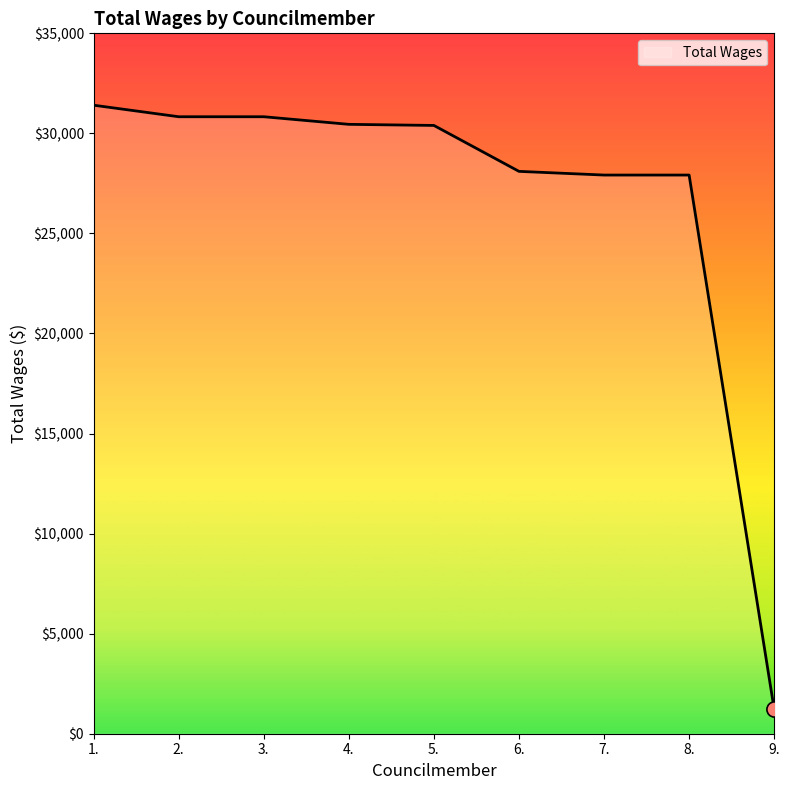

Approximately how many times larger is the value at 2. compared to 7.?

1.1